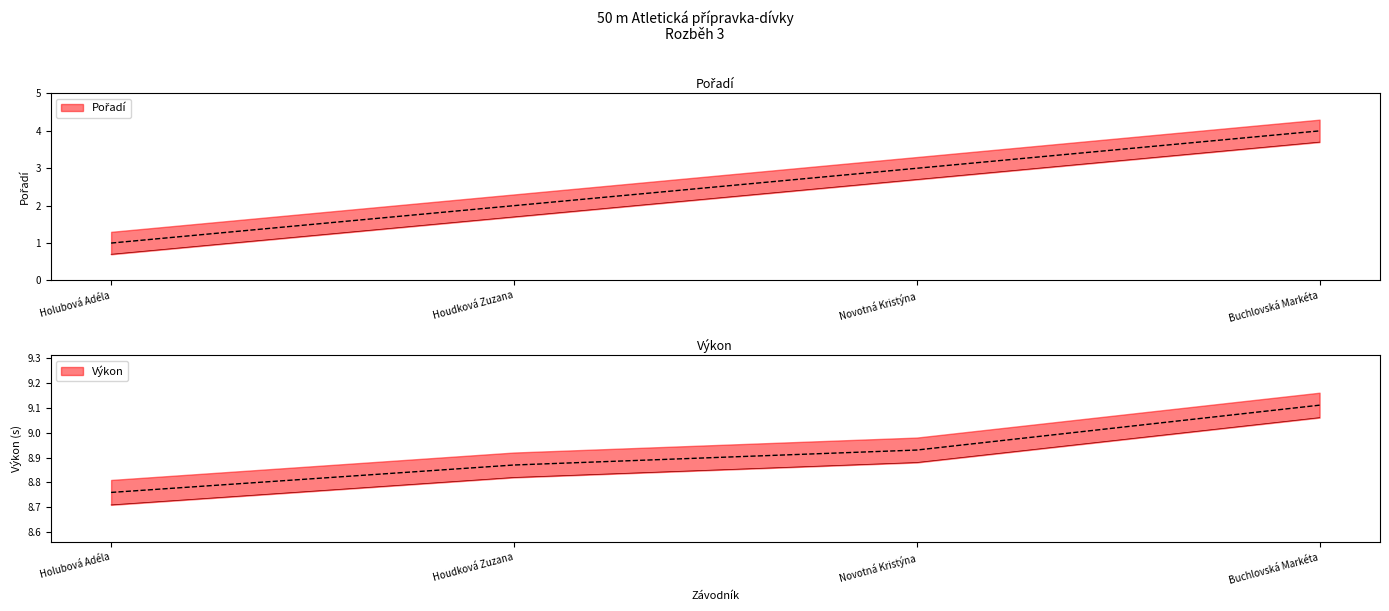

Between Novotná Kristýna and Holubová Adéla, which is larger?

Novotná Kristýna